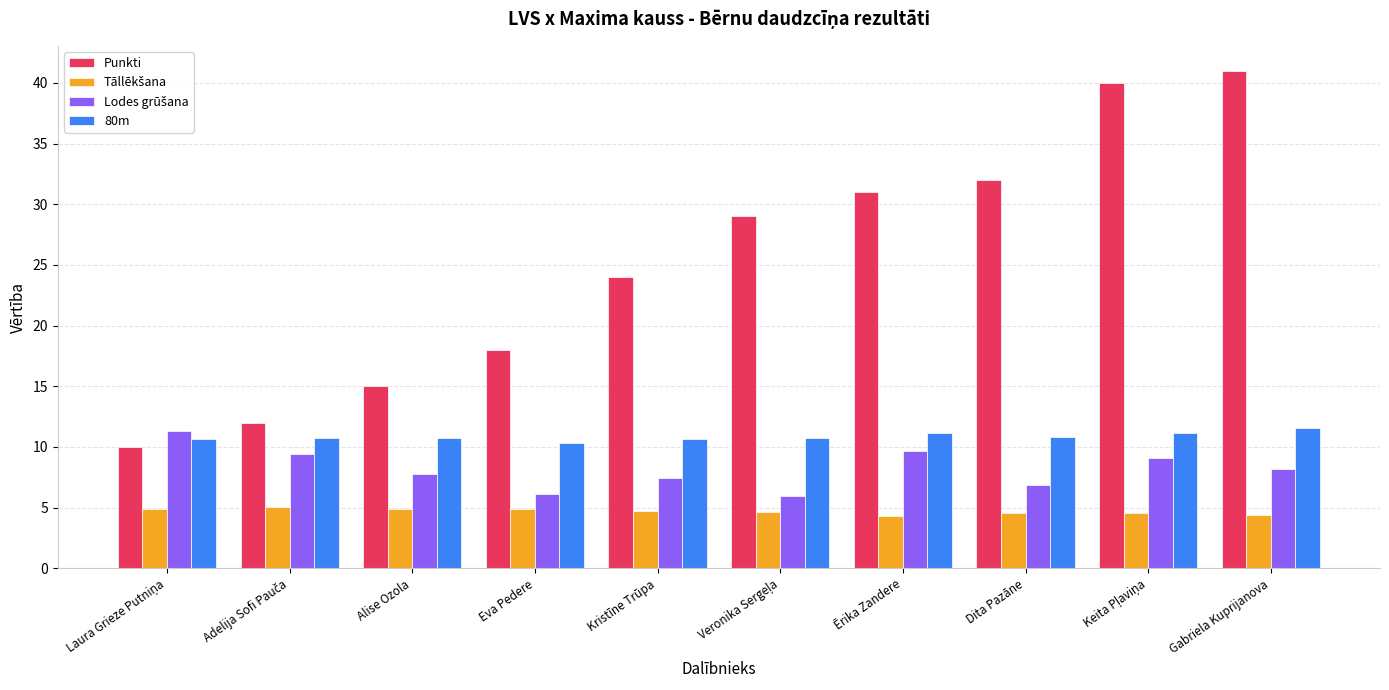

How many distinct data groups are displayed?

4